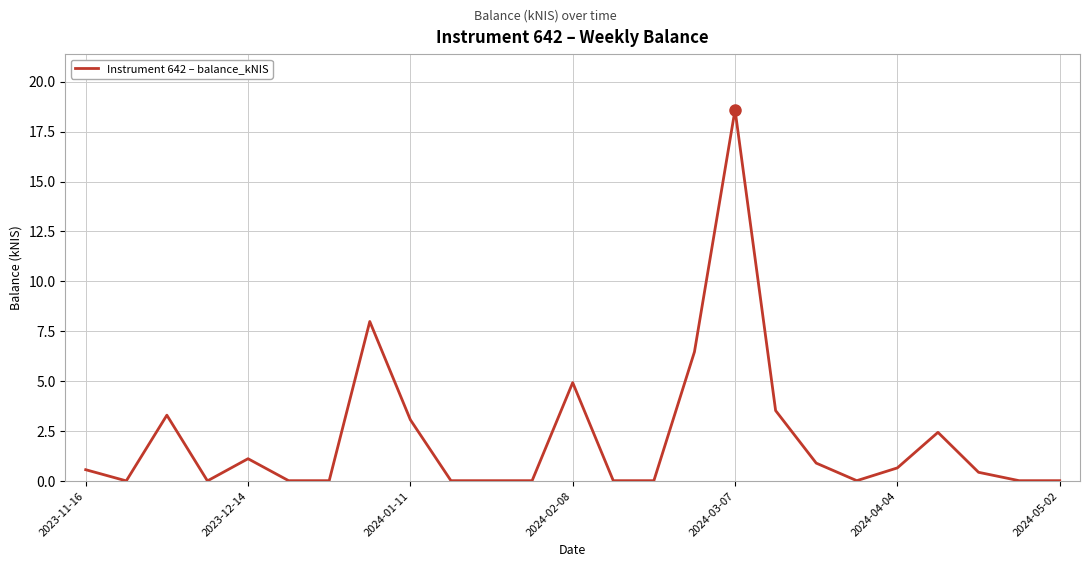

What is the maximum value shown in the chart?

18.6